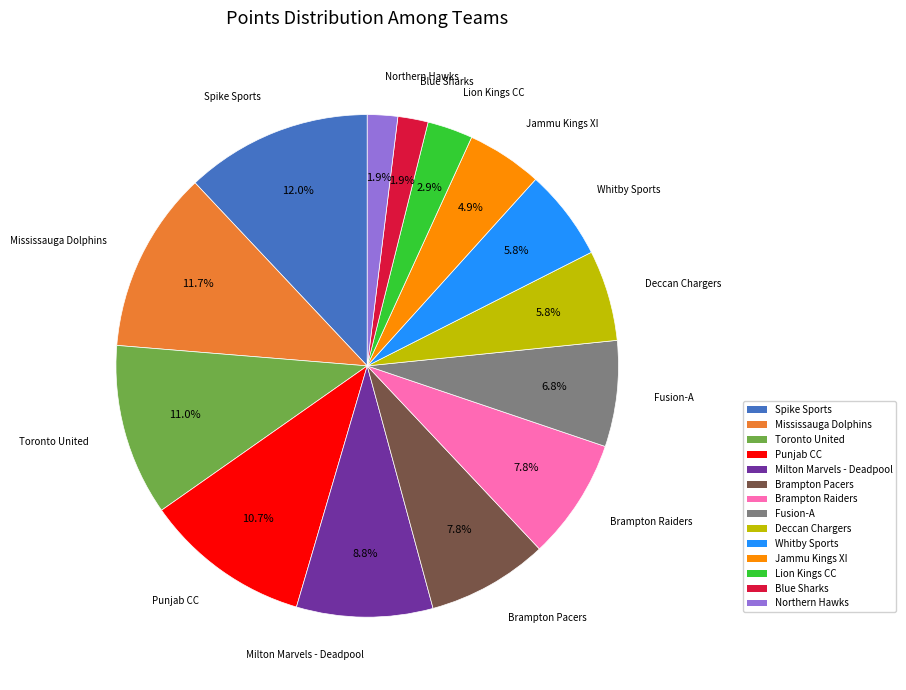

Is it true that Brampton Pacers is 19% of the pie?

False